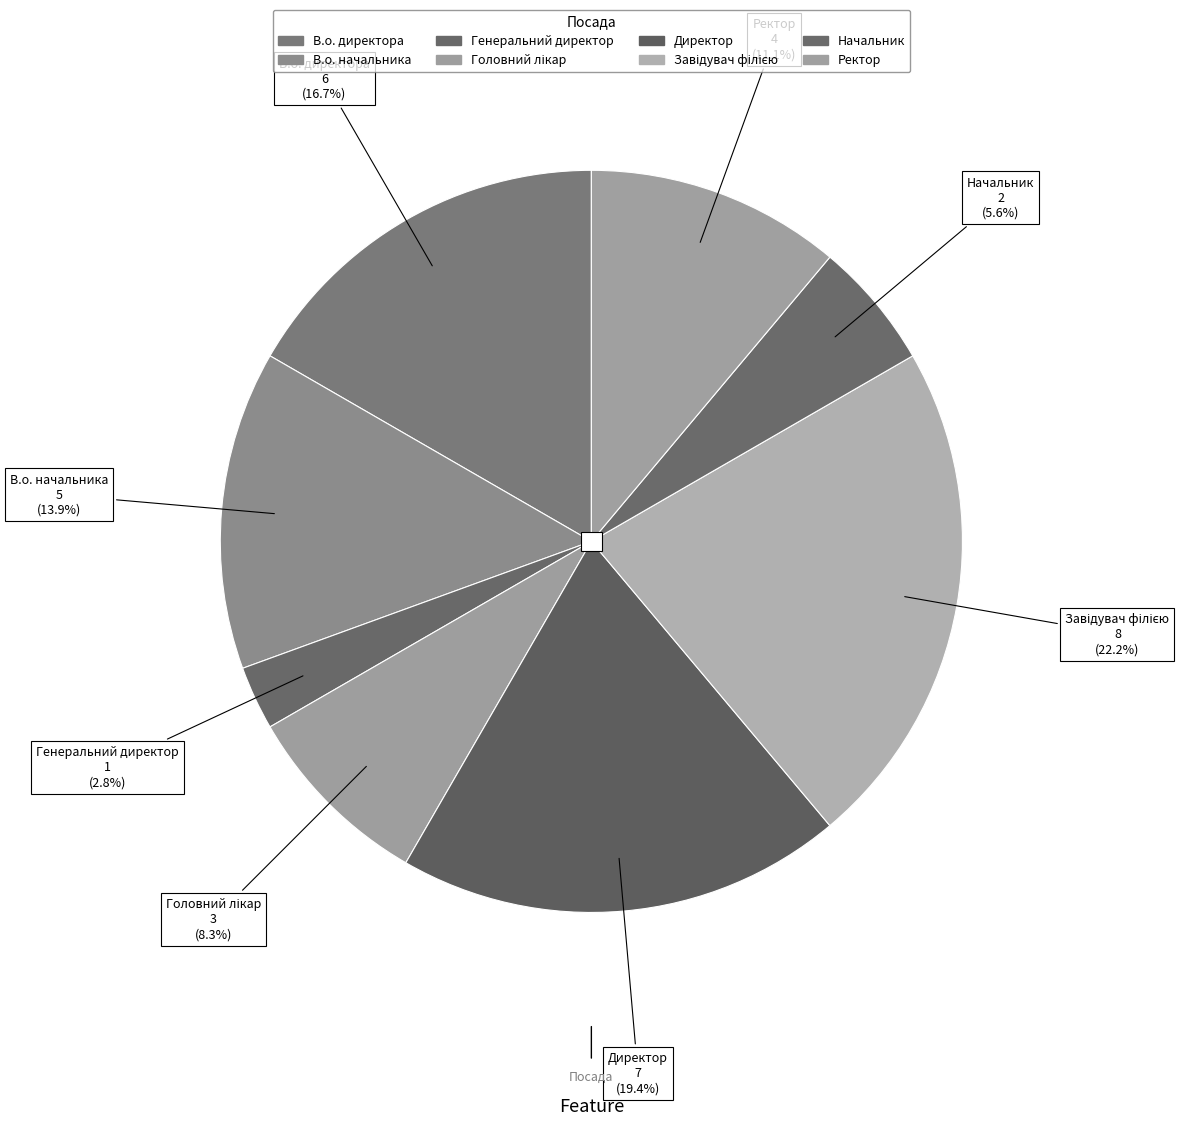

To the nearest percent, what portion does Начальник represent?

6%